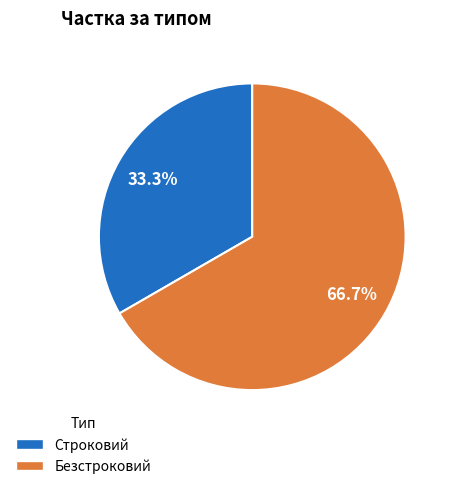

To the nearest percent, what is the difference between the largest and smallest slice percentages?

33%